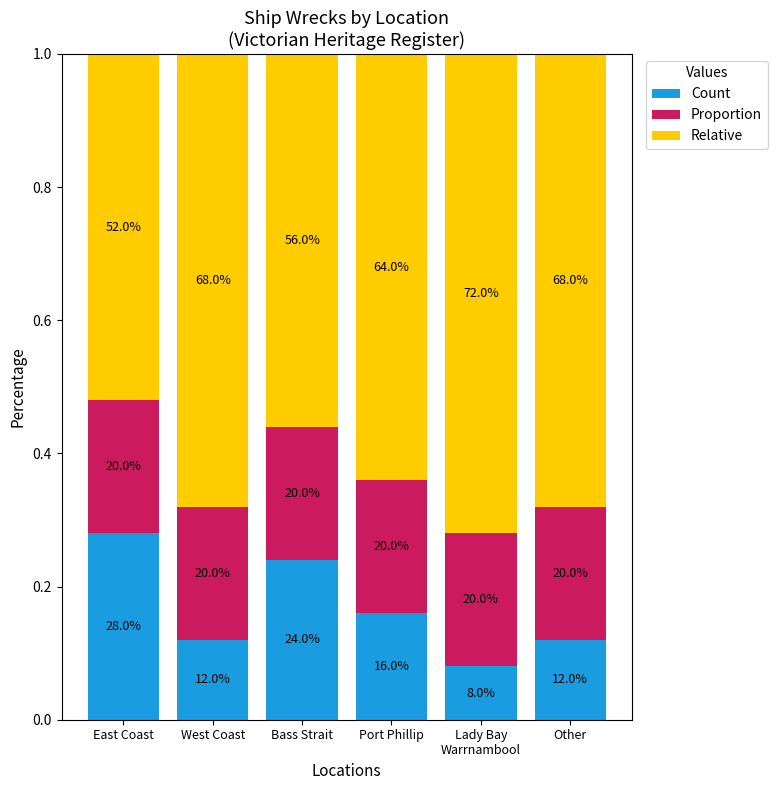

Rank the series at West Coast from highest to lowest value.

Relative, Proportion, Count